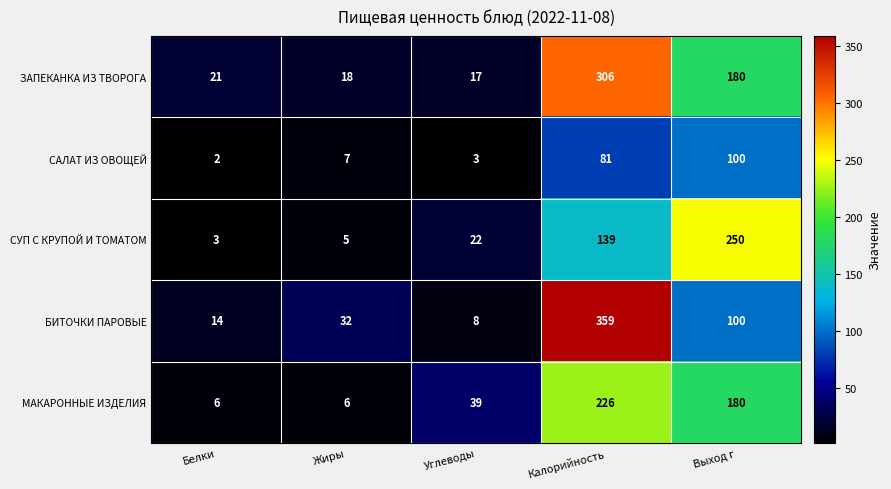

Which label corresponds to the largest value in the chart?

Калорийность